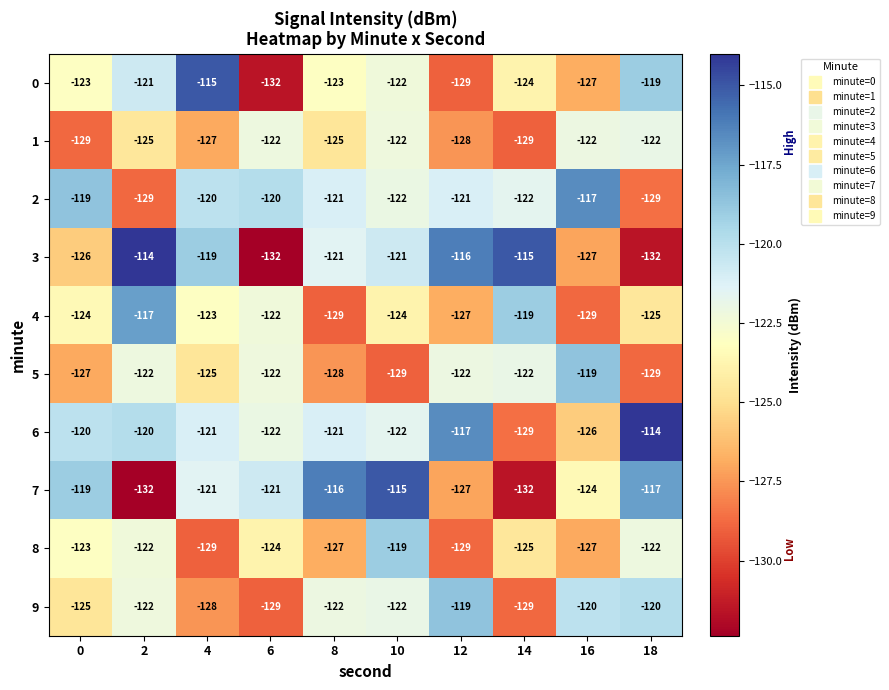

What is the sum of all 4 values?

-1239